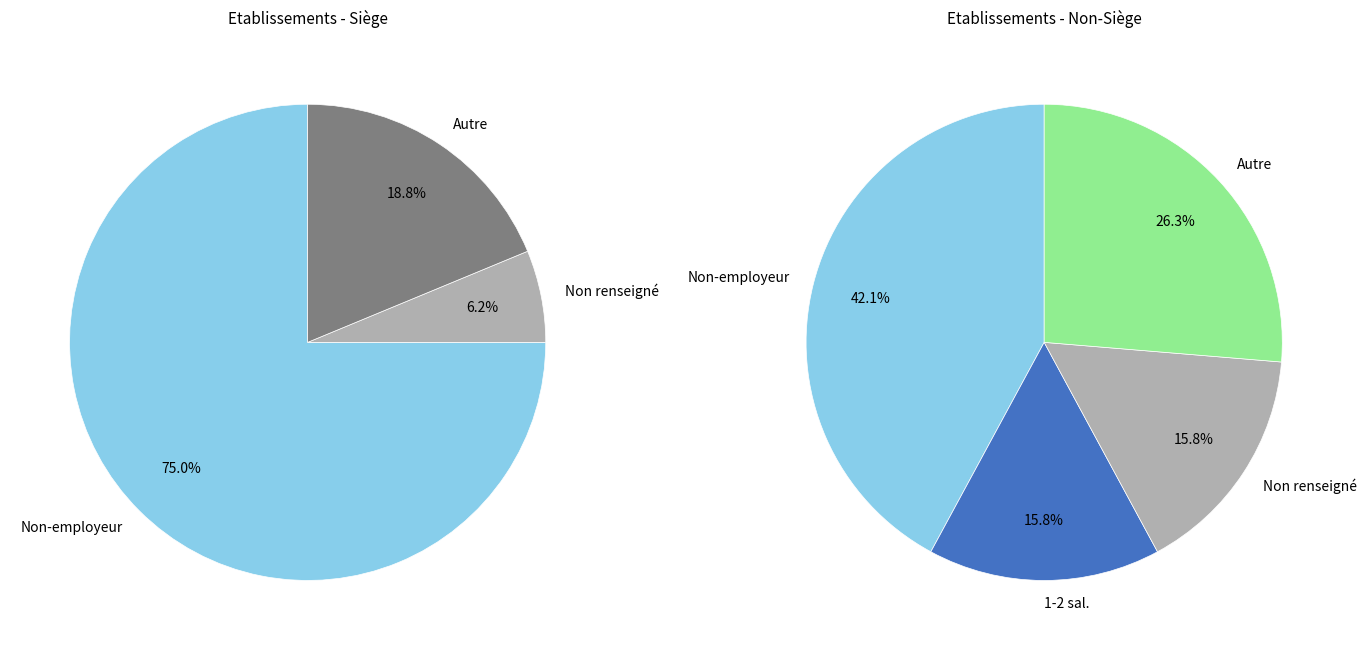

Is NN the majority of the pie?

No